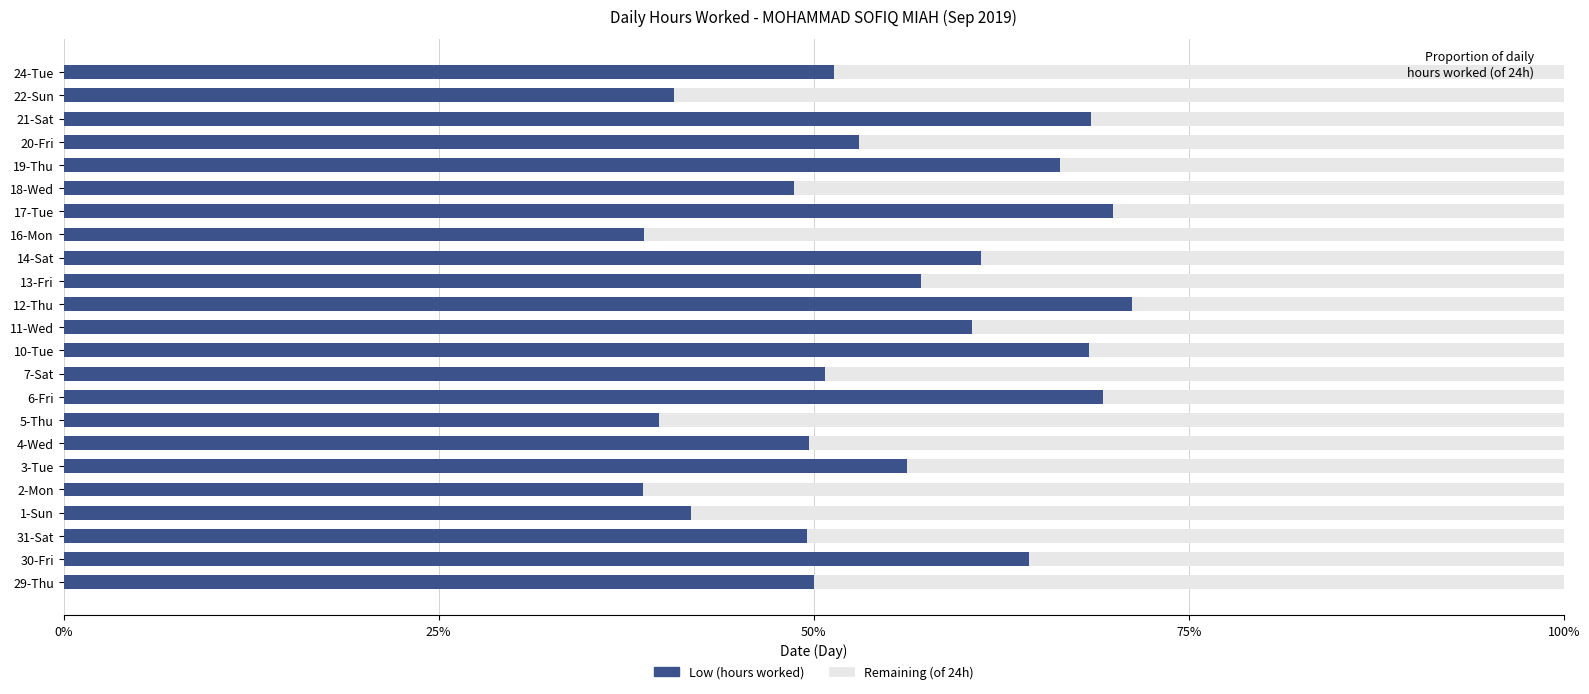

How many categories are shown in the chart?

23